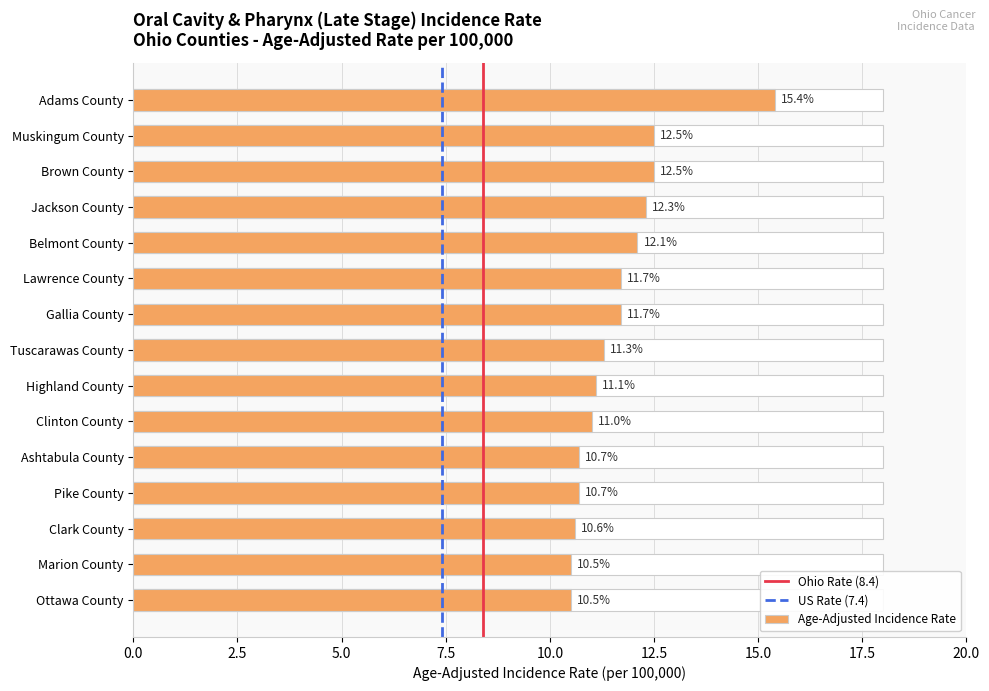

Which category has the highest value across all series?

Adams County